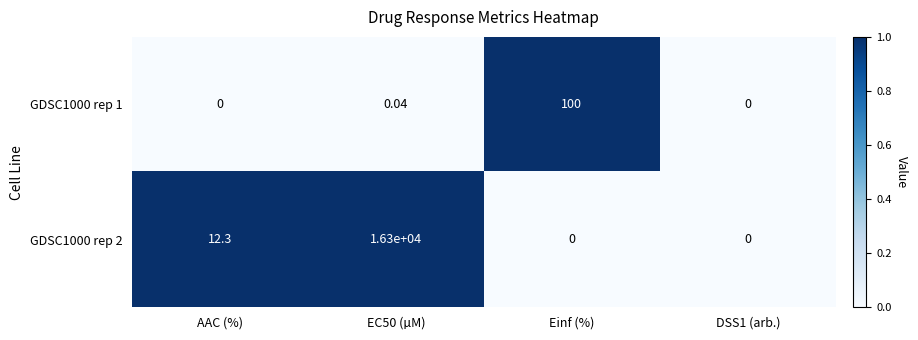

Between EC50 (µM) and DSS1 (arb.), which series saw the biggest shift?

GDSC1000 rep 2